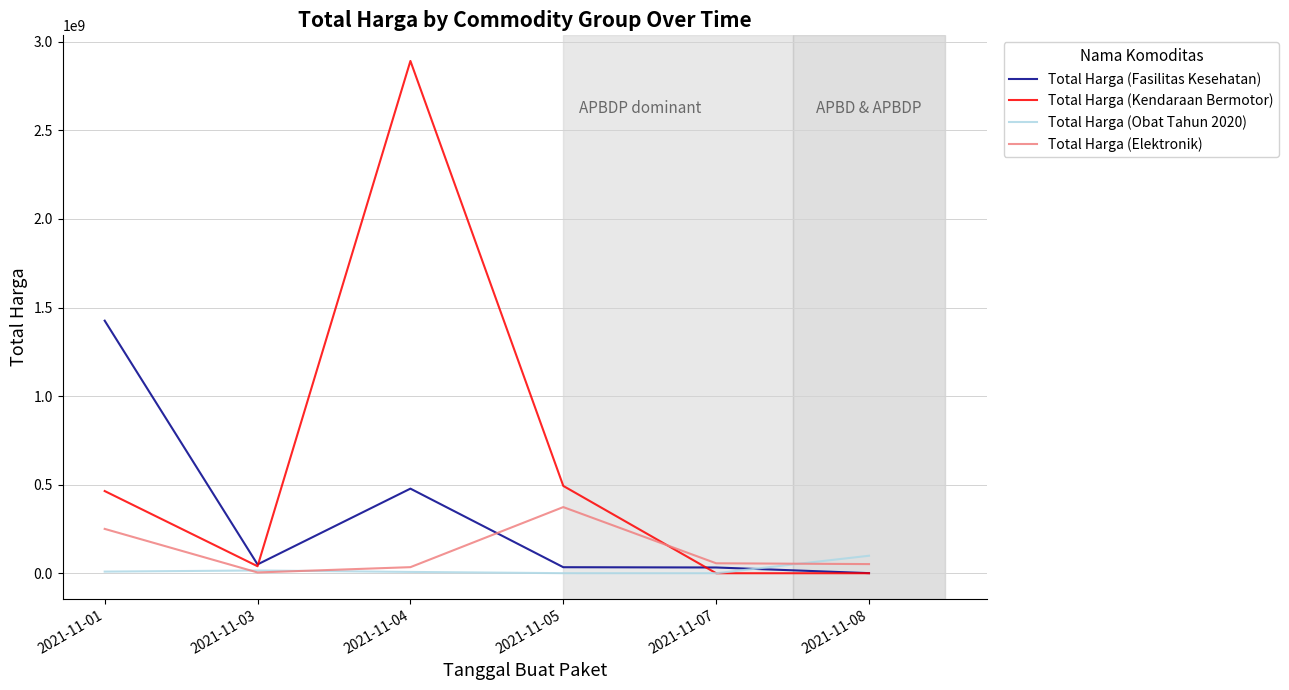

The value of Total Harga (Fasilitas Kesehatan) at 2021-11-01 is 381011139. True or false?

False